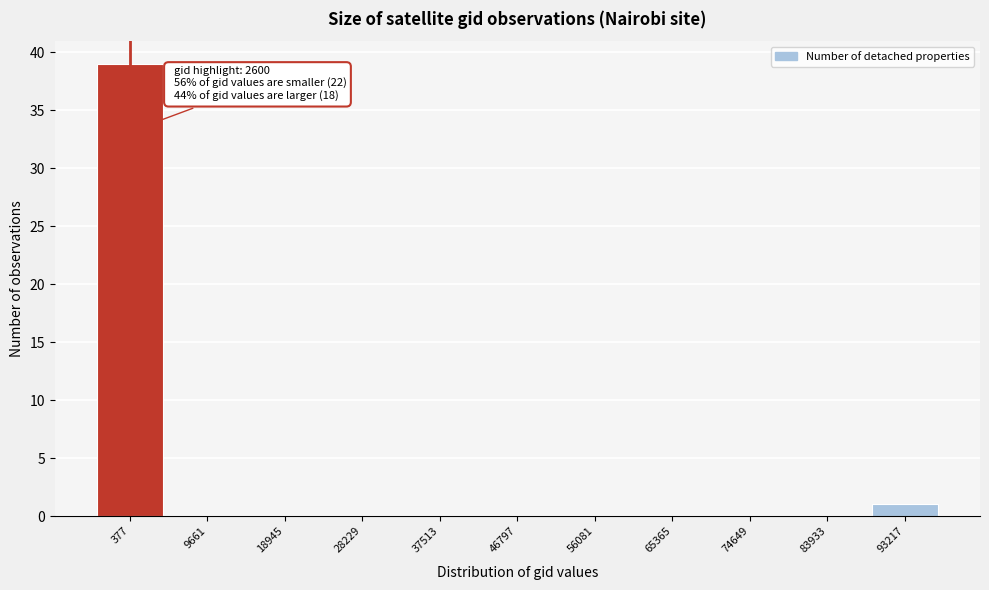

Reading left to right, what are all the values shown in this chart?

377=39	9661=0	18945=0	28229=0	37513=0	46797=0	56081=0	65365=0	74649=0	83933=0	93217=1